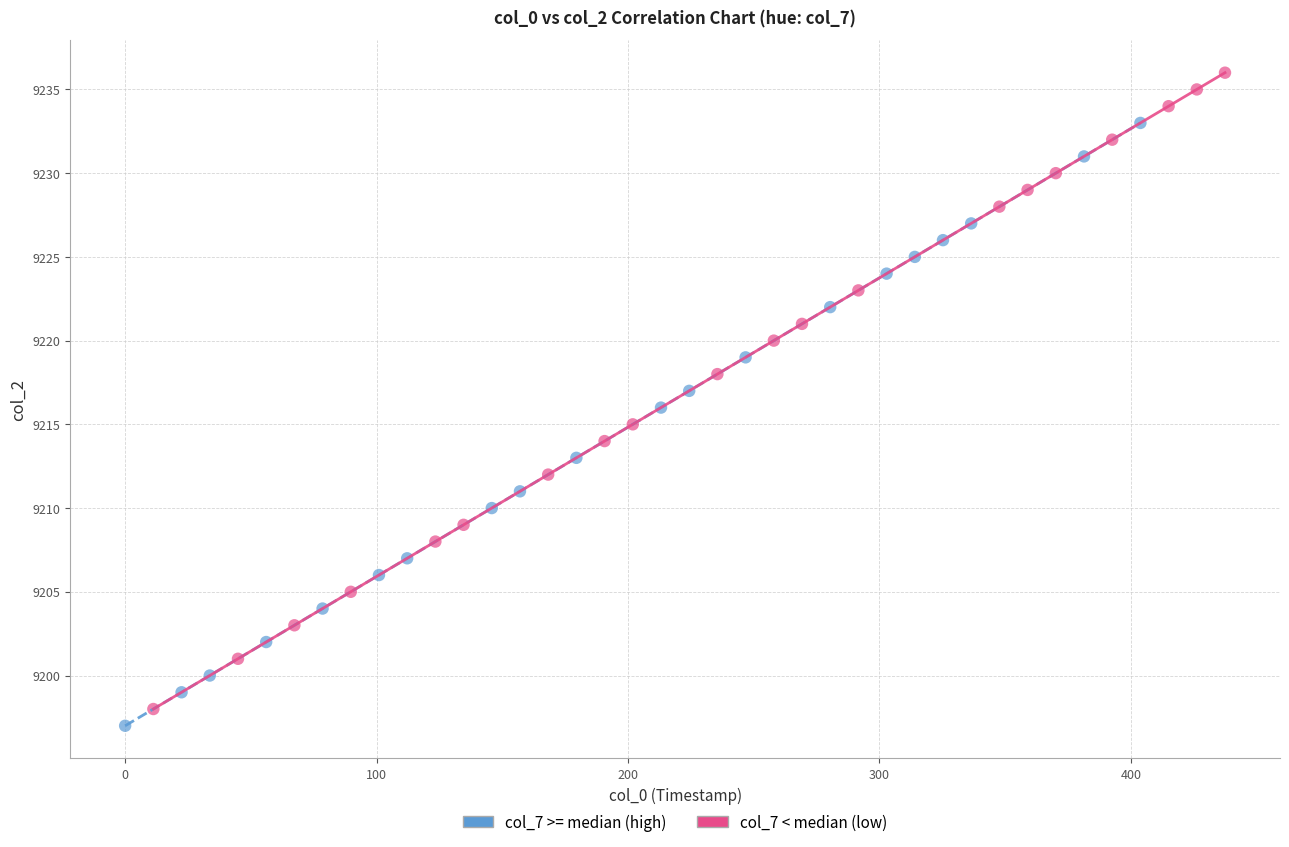

Which series contains the highest Y value?

col_7 < median (low)